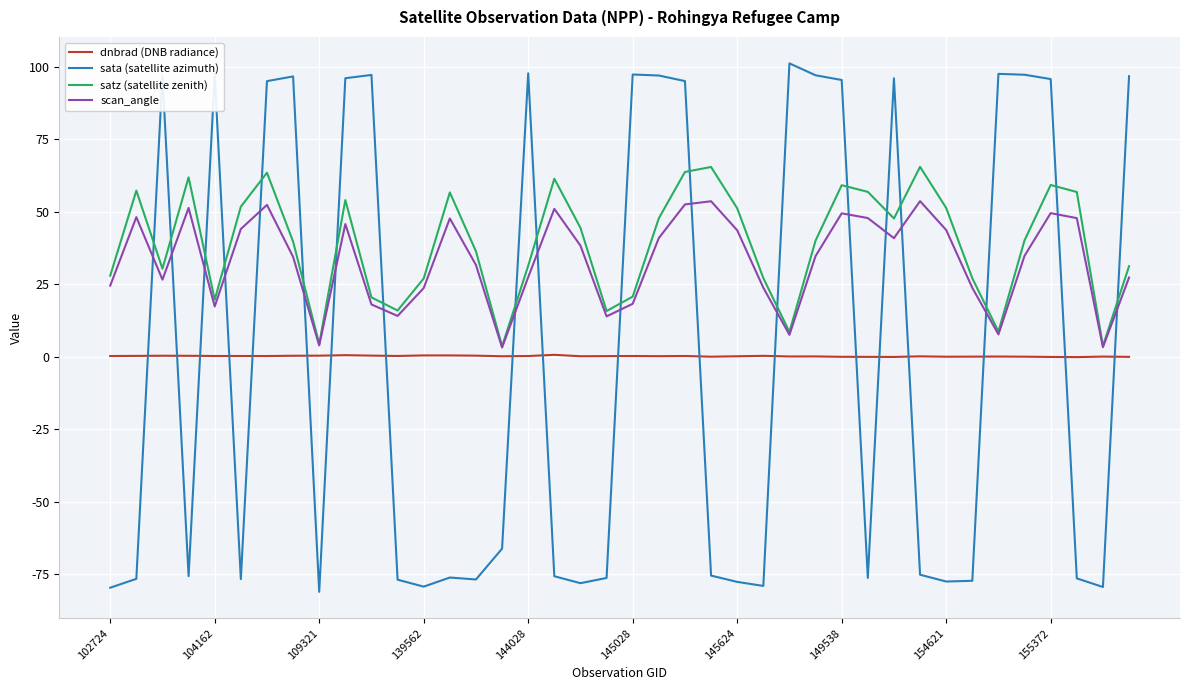

What is the highest value of the scan_angle series?

53.7